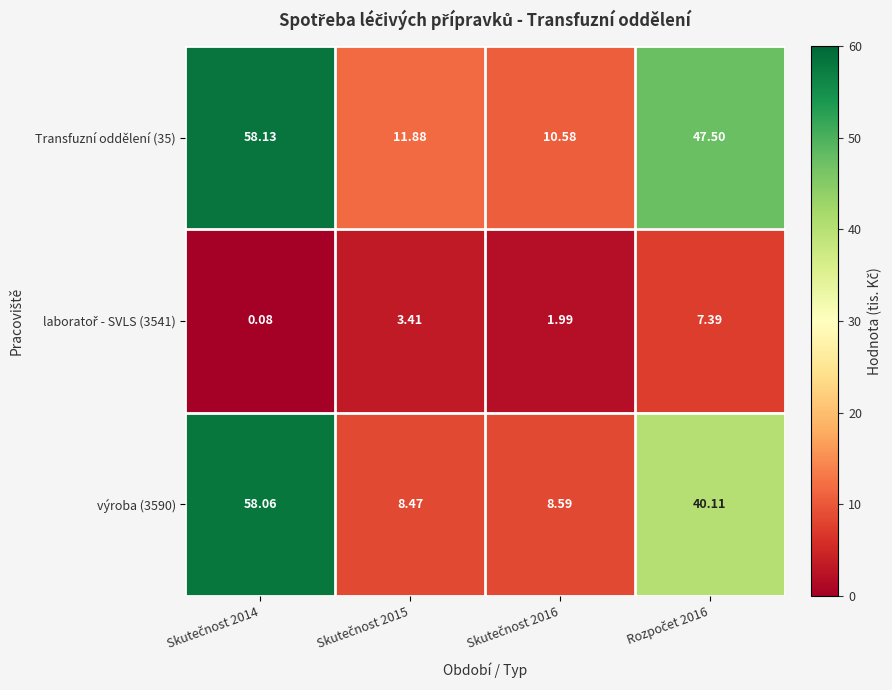

What is the total value across all series at Skutečnost 2014?

116.3